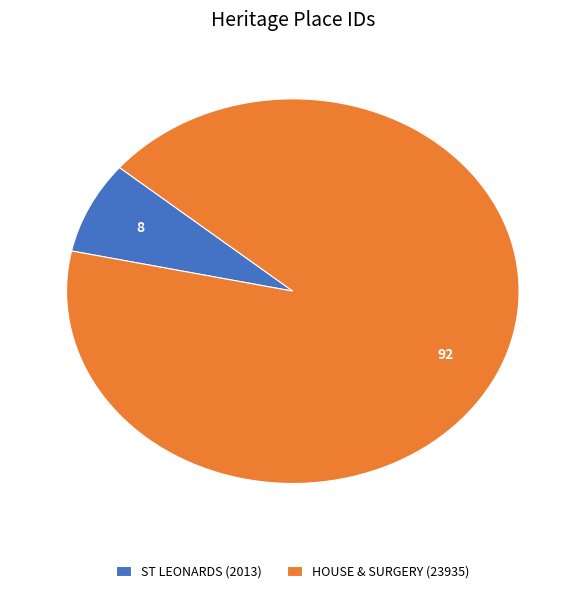

Rank the categories by value from highest to lowest.

HOUSE & SURGERY, ST LEONARDS